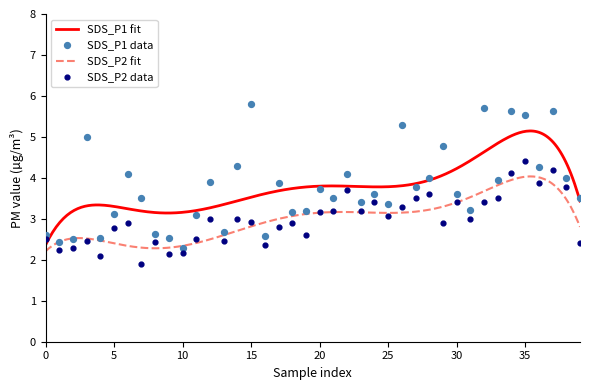

Which series has the largest total across all categories?

SDS_P1